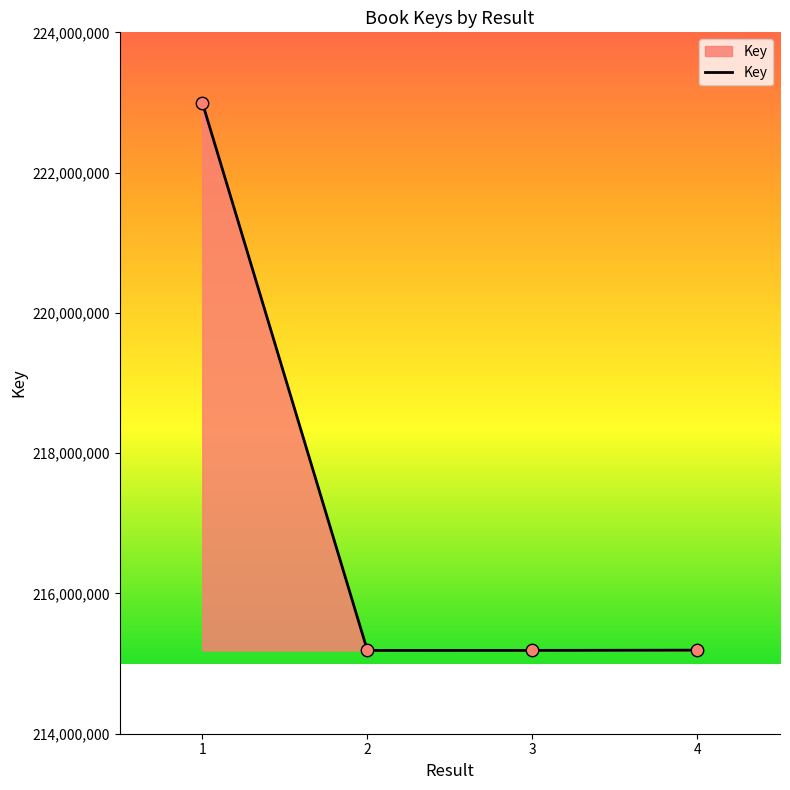

Between 1 and 4, which is larger?

1